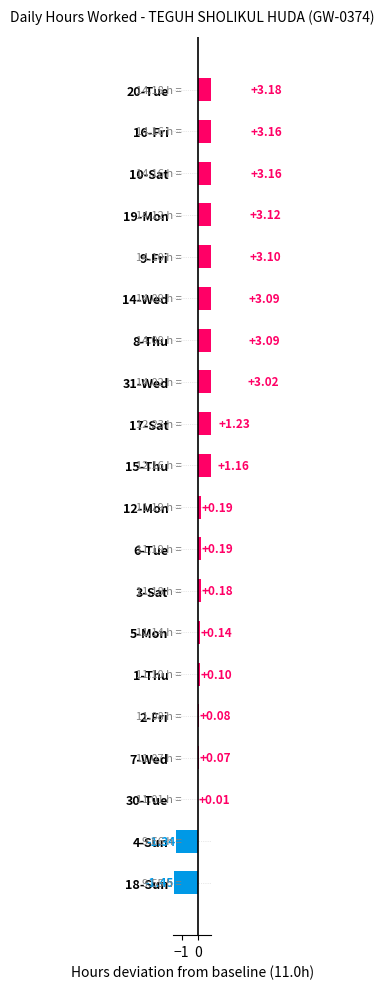

What is the approximate value at 4-Sun?

-1.3